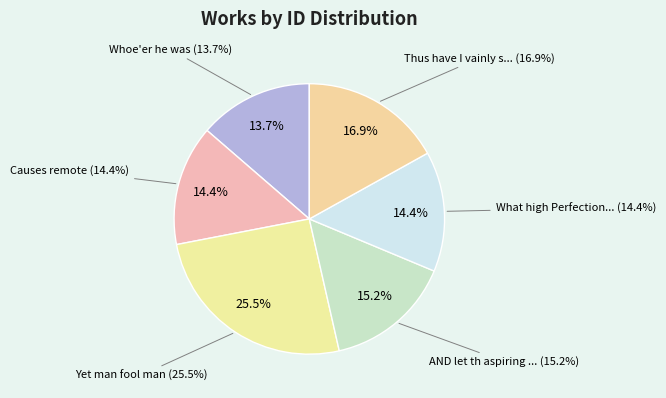

Which category has the biggest portion of the pie?

Yet man fool man (work 2013-06-05)